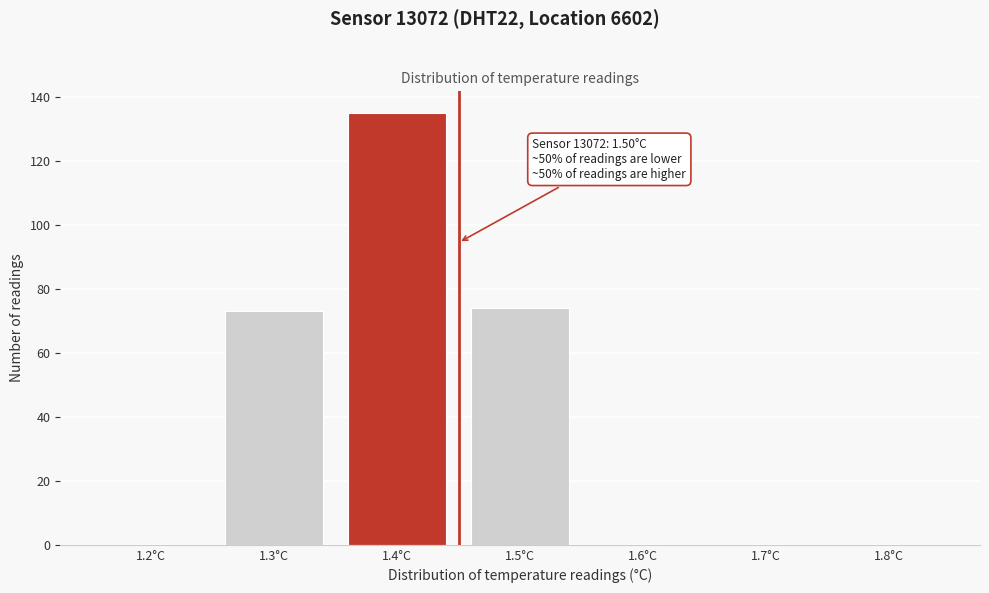

Reading right to left, transcribe all the data shown in this chart.

1.8°C=0	1.7°C=0	1.6°C=0	1.5°C=74	1.4°C=135	1.3°C=73	1.2°C=0